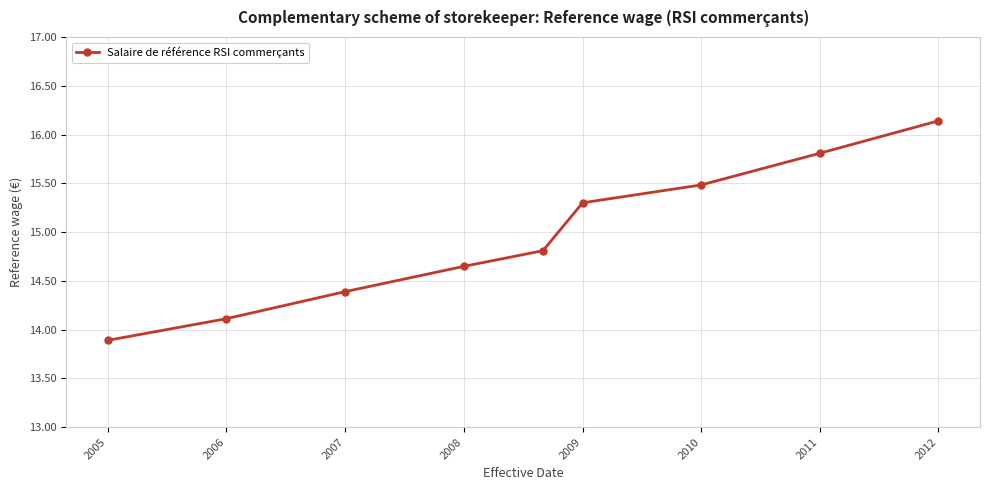

What is the sum of all values?

134.6